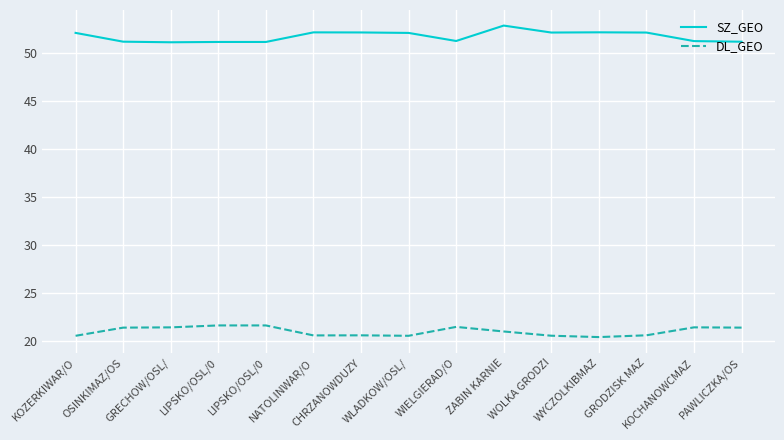

What is the difference between the DL_GEO values at LIPSKO/OSL/0 and WIELGIERAD/O?

0.2